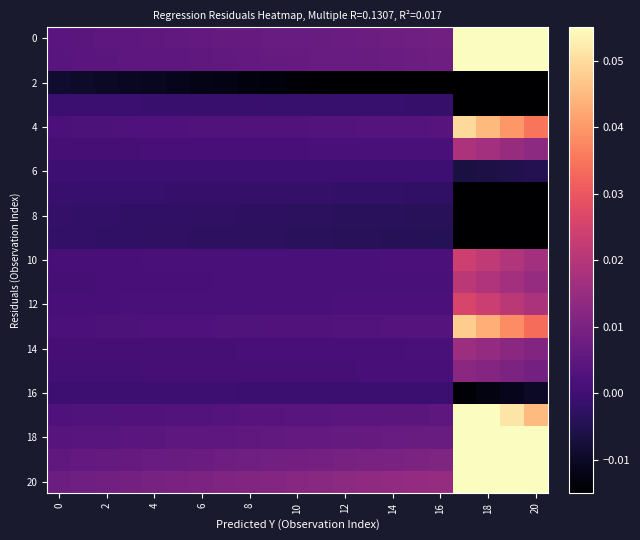

How many data points does each series have?

21